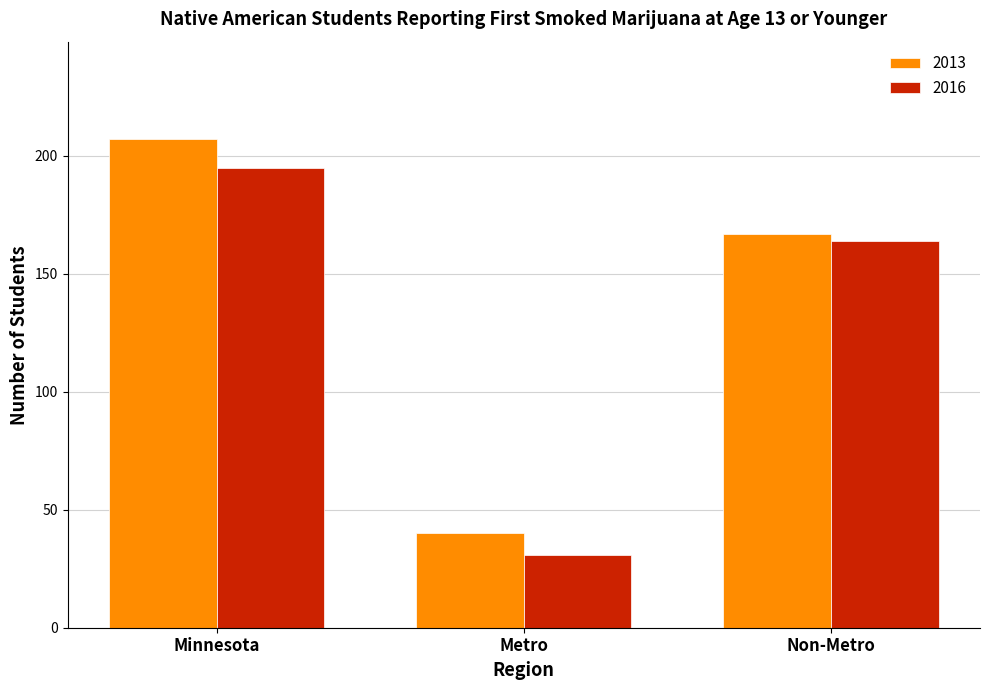

Which series has the largest total across all categories?

2013